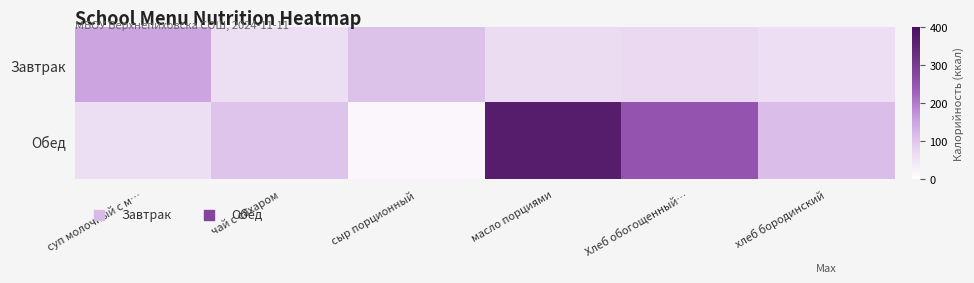

What is the minimum value shown in the chart?

16.2